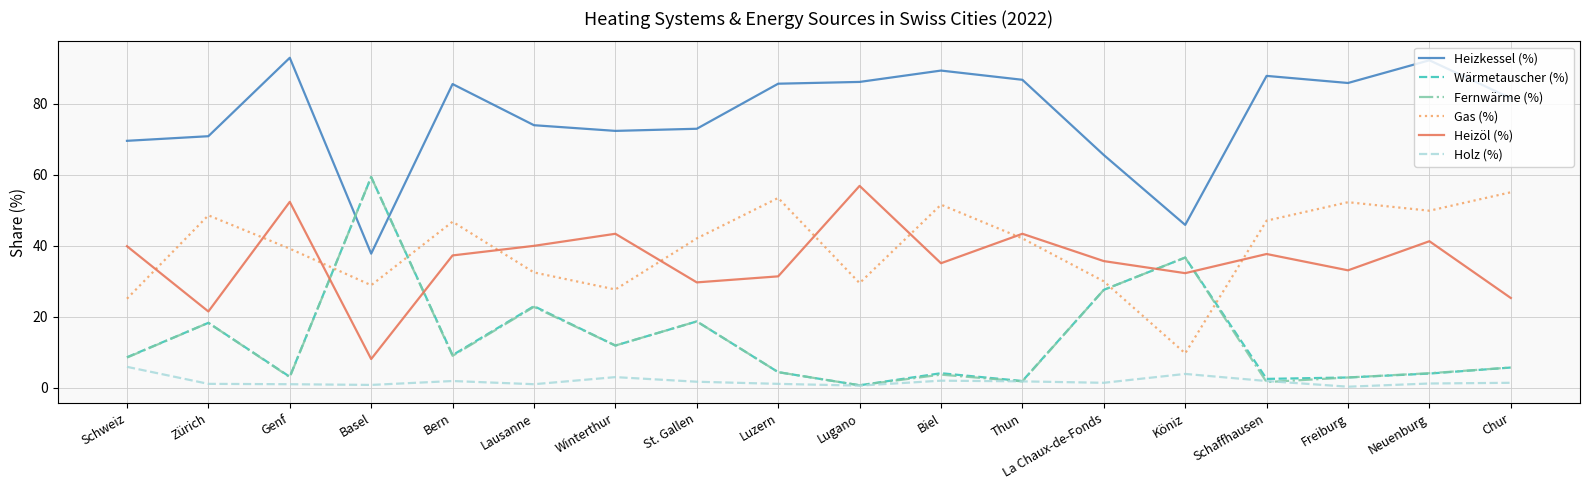

Is it true that Wärmetauscher (%) equals 27.6 at La Chaux-de-Fonds?

True